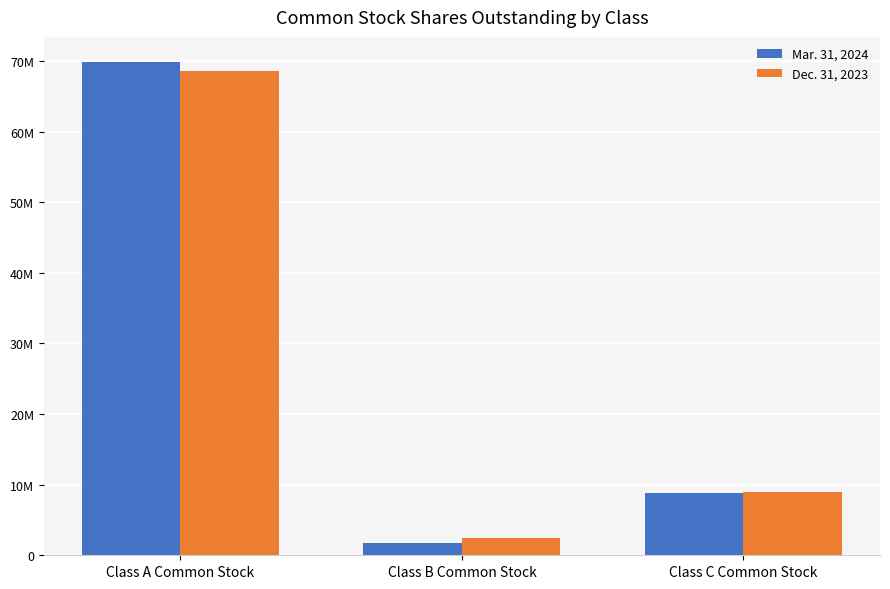

Are the bars horizontal?

No